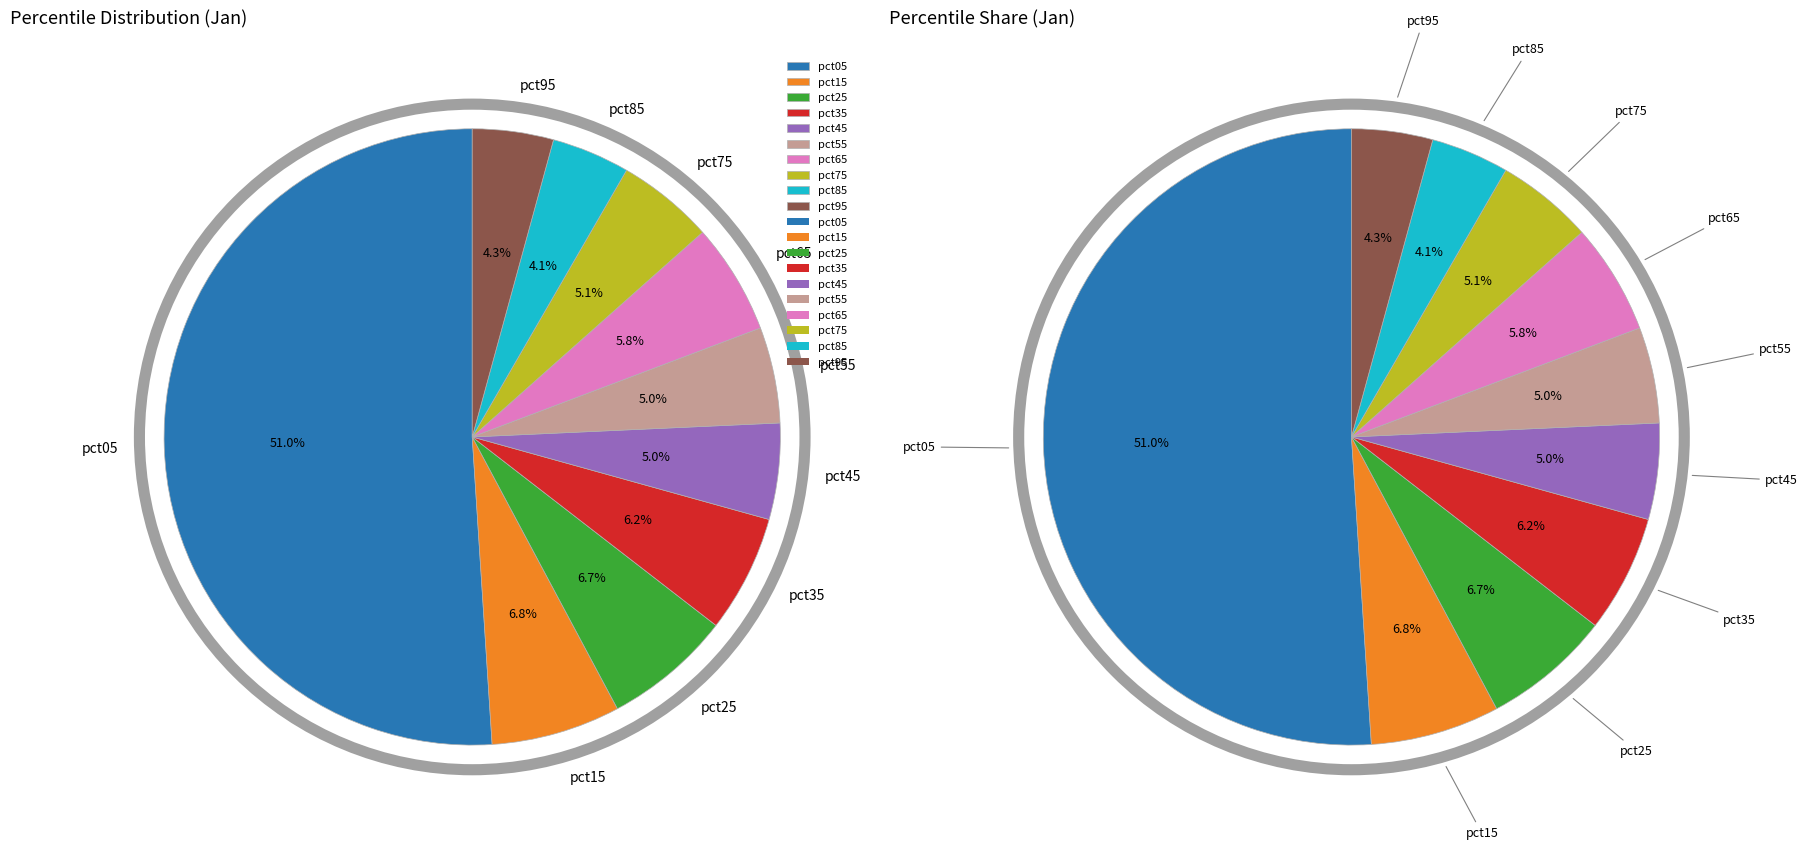

To the nearest percent, what portion does pct95 represent?

4%